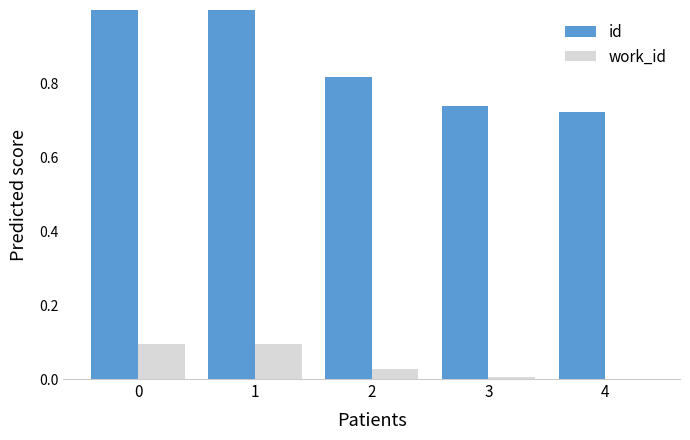

What are all the series names shown in the legend?

id, work_id